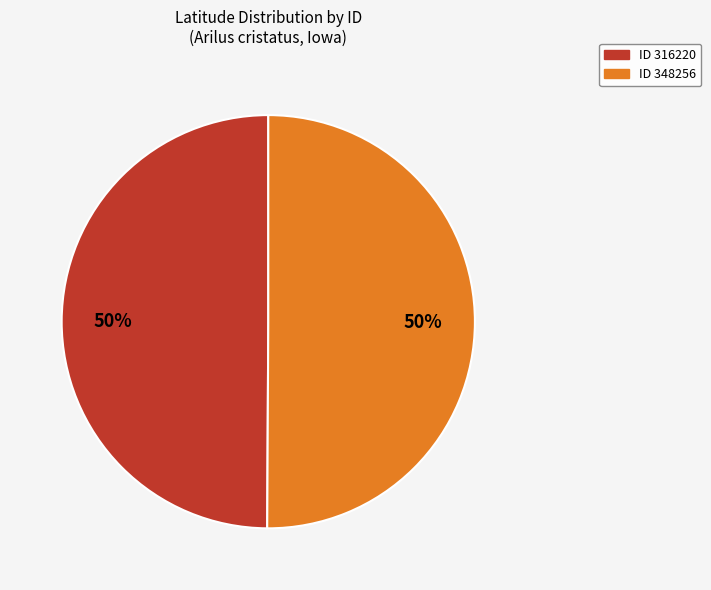

To the nearest percent, what is the average slice percentage?

50%